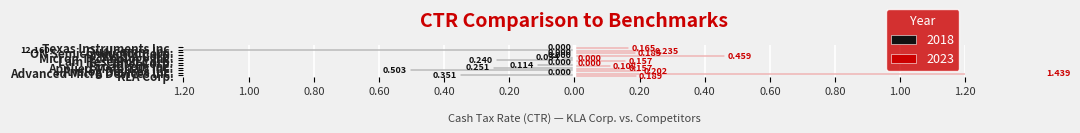

What is the label of the 9th bar from the right?

Applied Materials Inc.